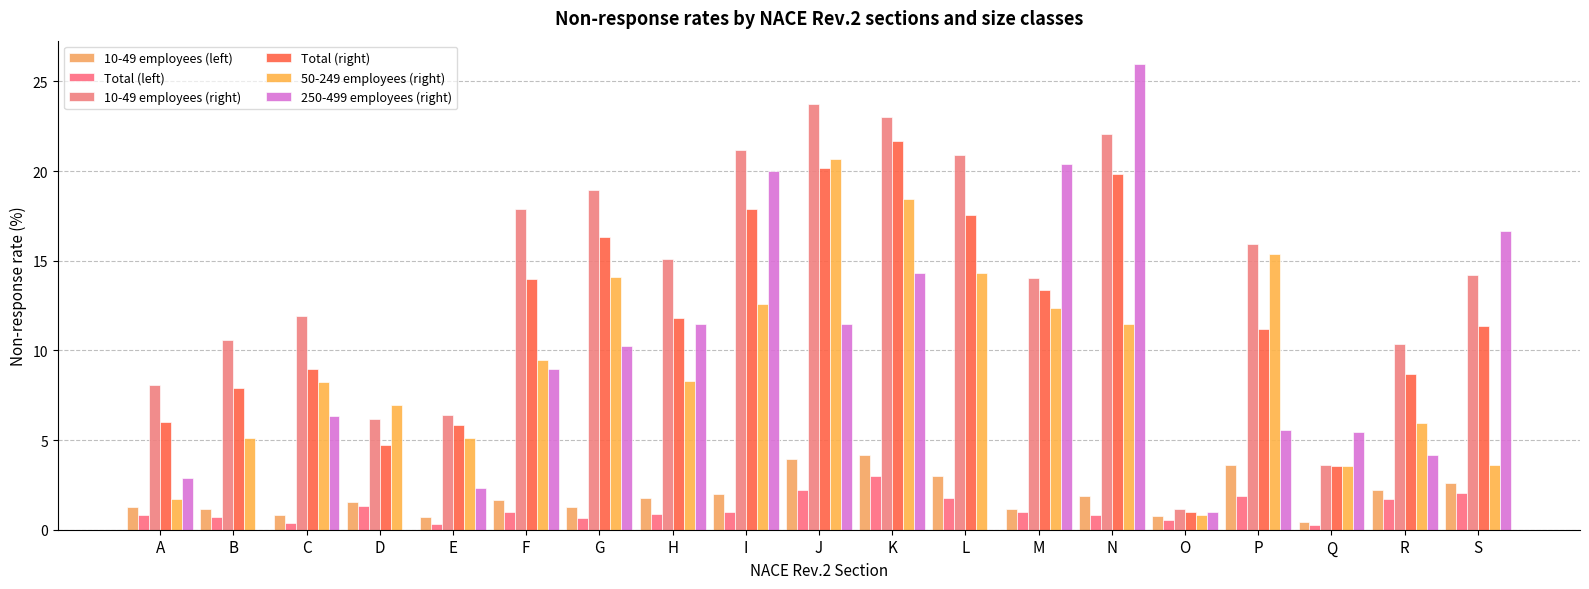

Are the bars horizontal?

No